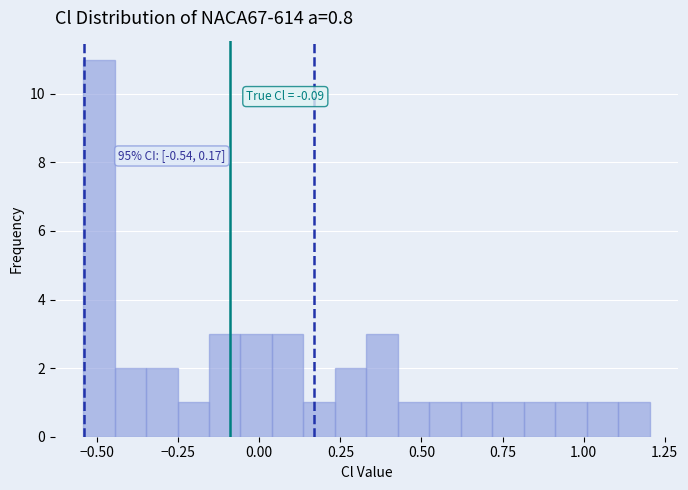

Around what value on the x-axis is the tallest bar? Give the approximate position of its centre, as read against the axis.

-0.50